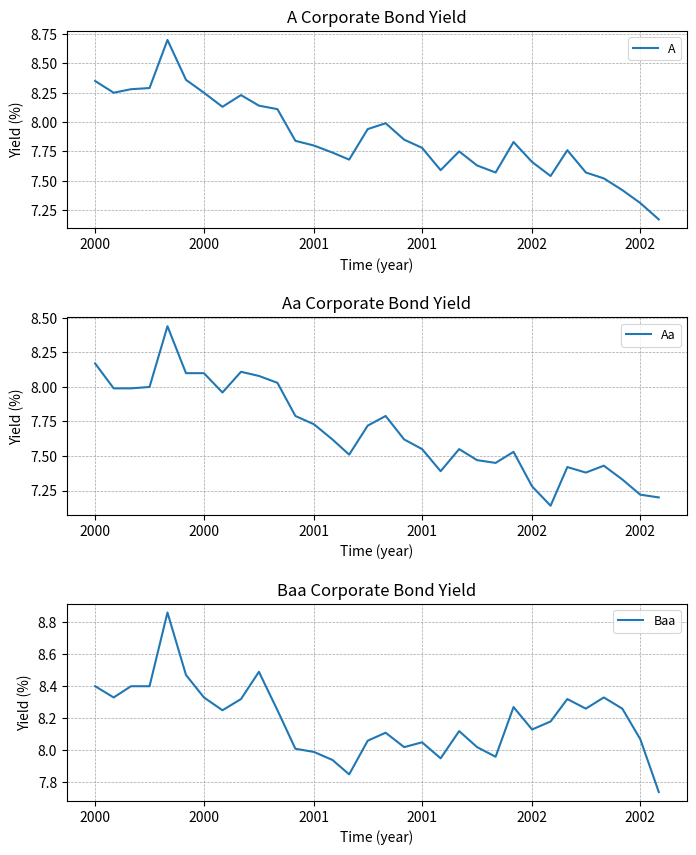

What is the average value of the Baa series?

8.2